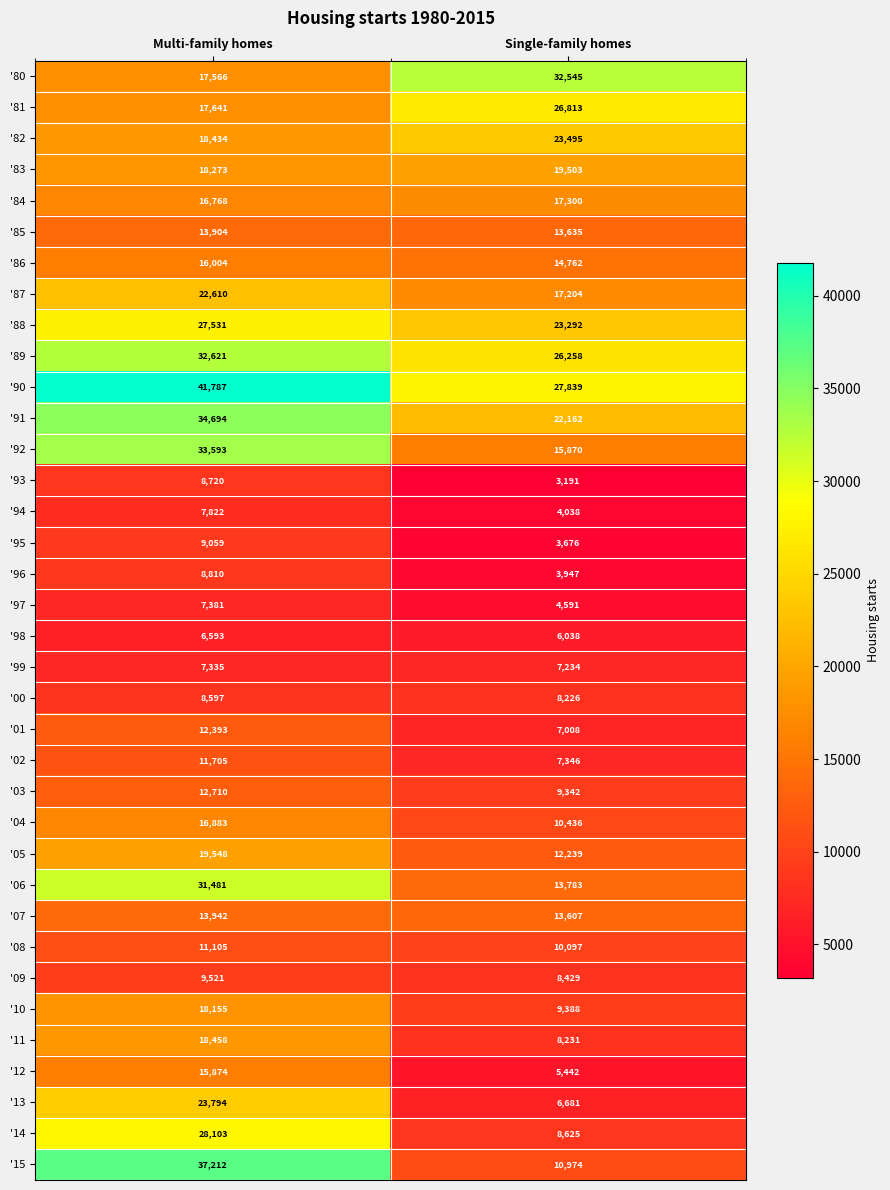

Rank the series at Single-family homes from highest to lowest value.

'80, '90, '81, '89, '82, '88, '91, '83, '84, '87, '92, '86, '06, '85, '07, '05, '15, '04, '08, '10, '03, '14, '09, '11, '00, '02, '99, '01, '13, '98, '12, '97, '94, '96, '95, '93